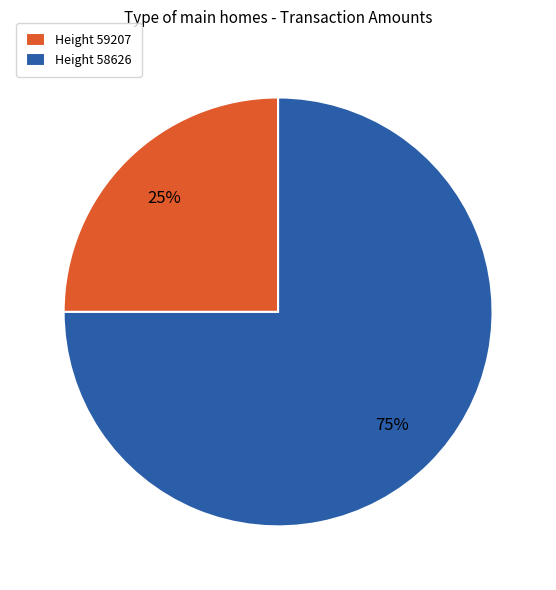

True or false: Height 59207 accounts for 12% of the total.

False